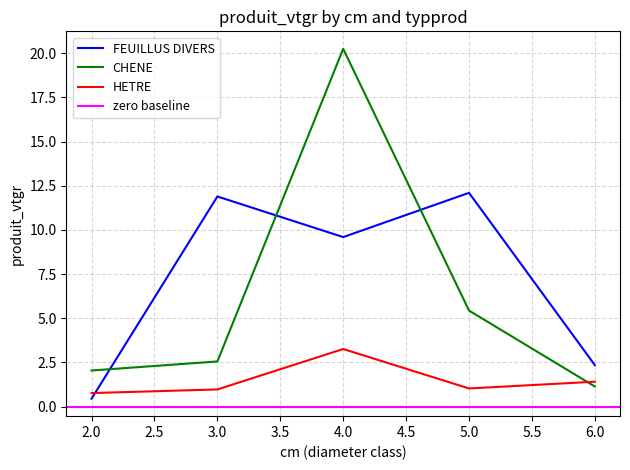

At which category is the sum across all series the highest?

4